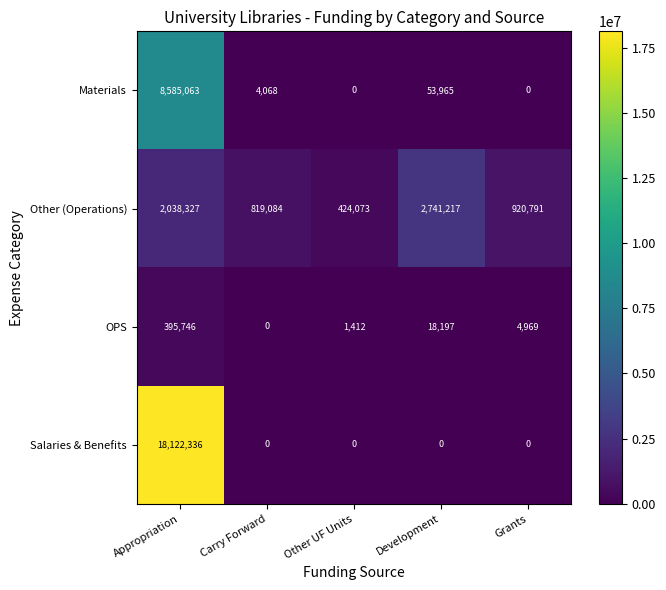

Is it true that OPS equals 604745 at Appropriation?

False